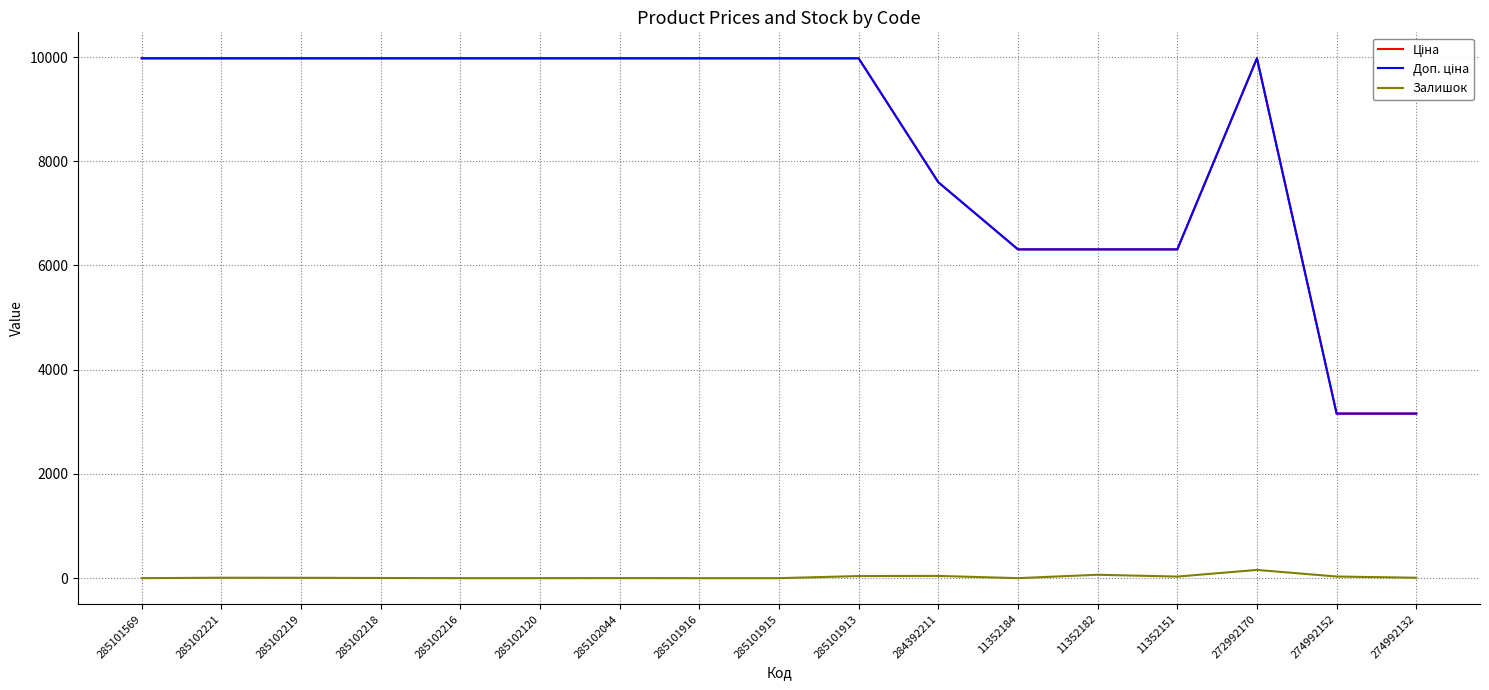

The Залишок series shows 158.0 at 272992170. True or false?

True